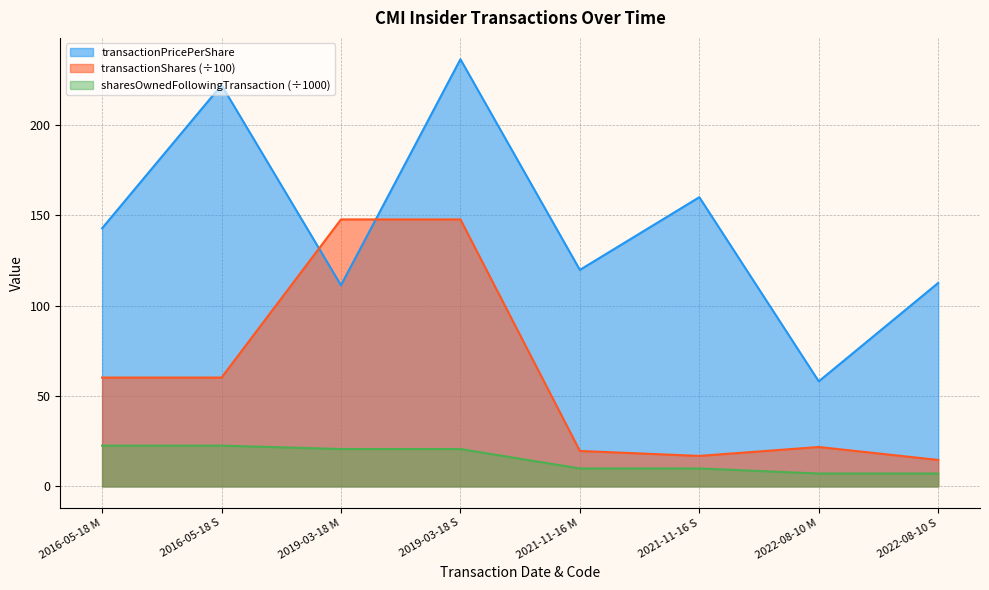

What is the label of the 4th point from the left?

2019-03-18 S